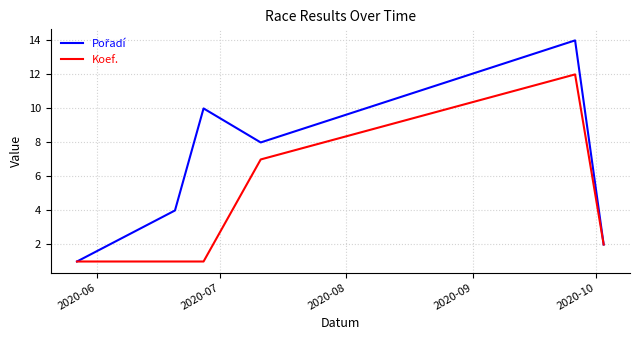

What is the greatest value displayed?

14